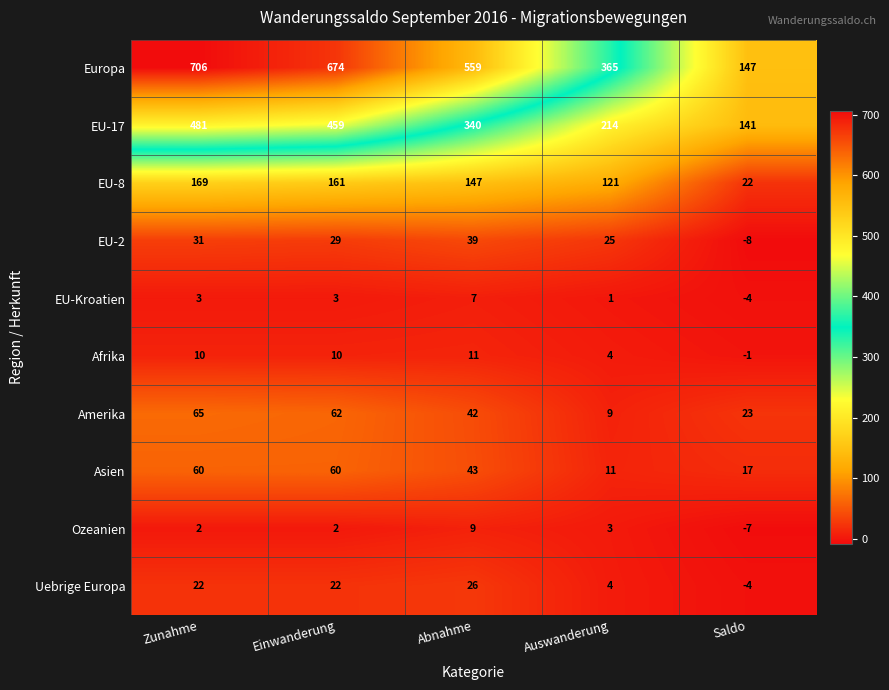

Read the EU-8 value at Zunahme.

169